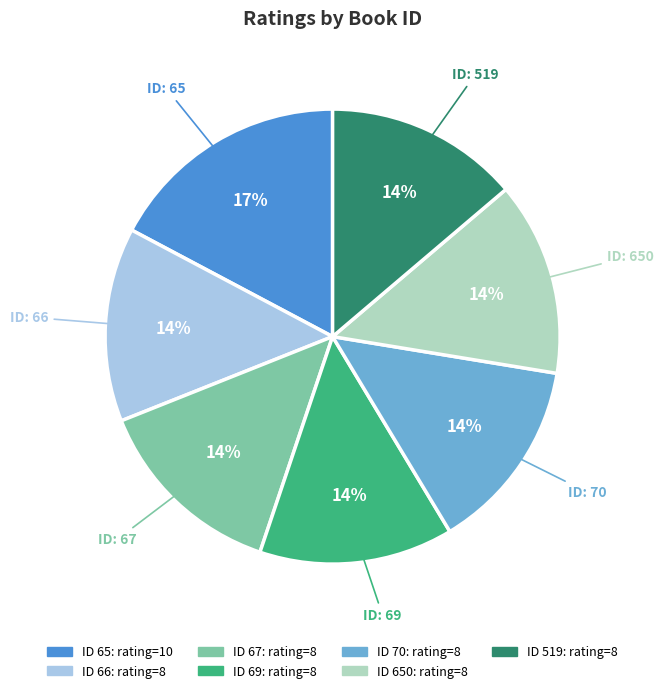

Is there any slice that represents more than half of the pie?

No